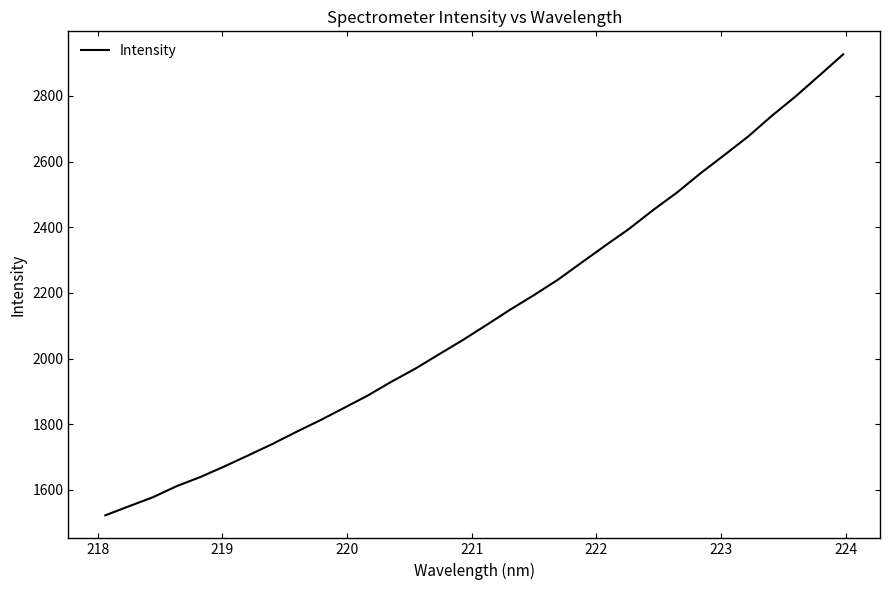

How many lines are shown in the chart?

1